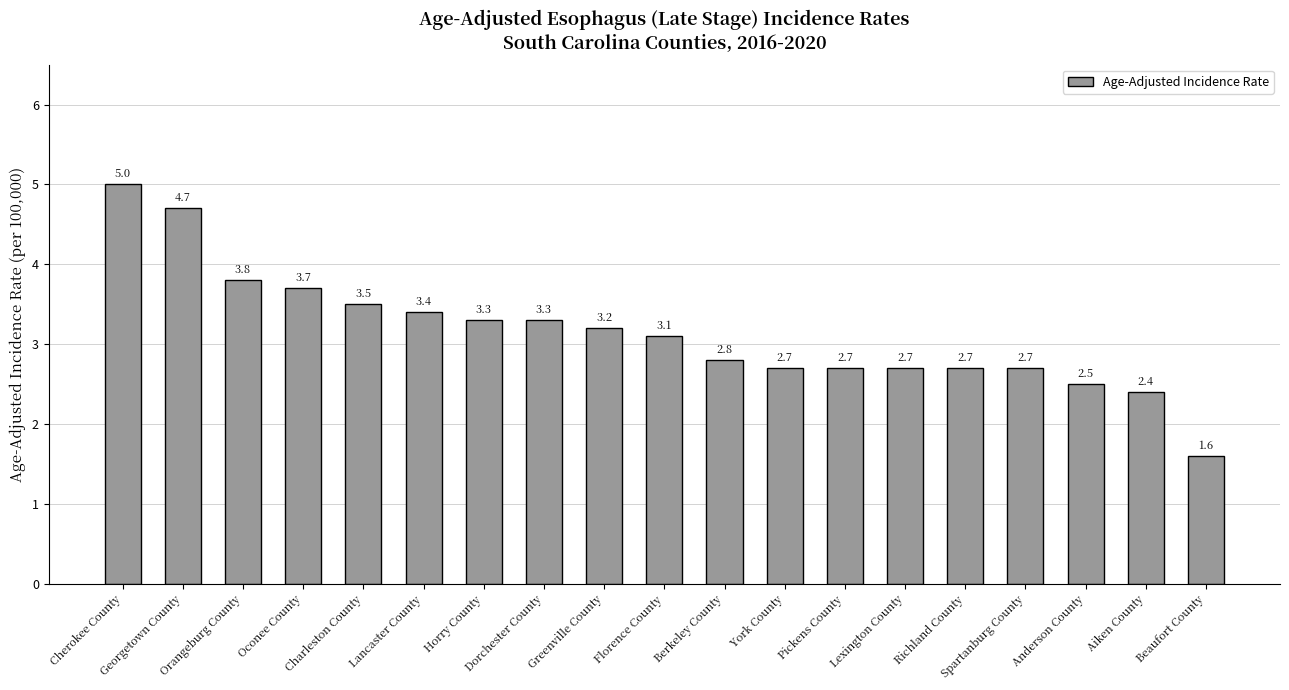

The chart shows a value of 2.7 at Richland County. True or false?

True